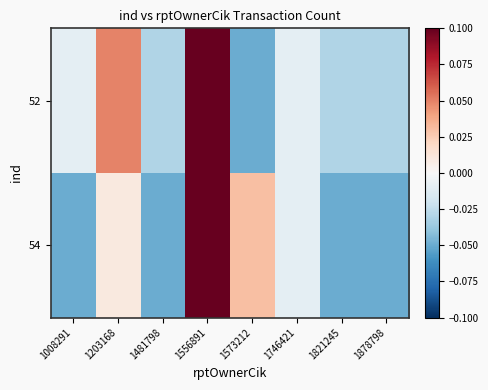

At 1556891, list the series in order from largest to smallest.

52, 54